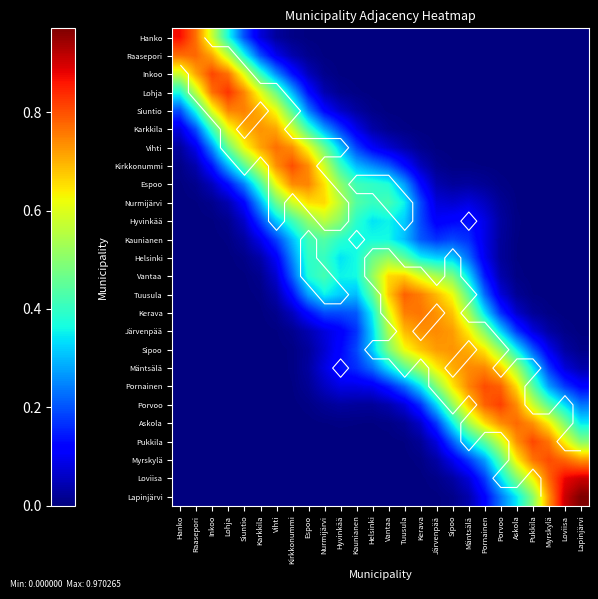

Which series has the largest total across all categories?

Mäntsälä